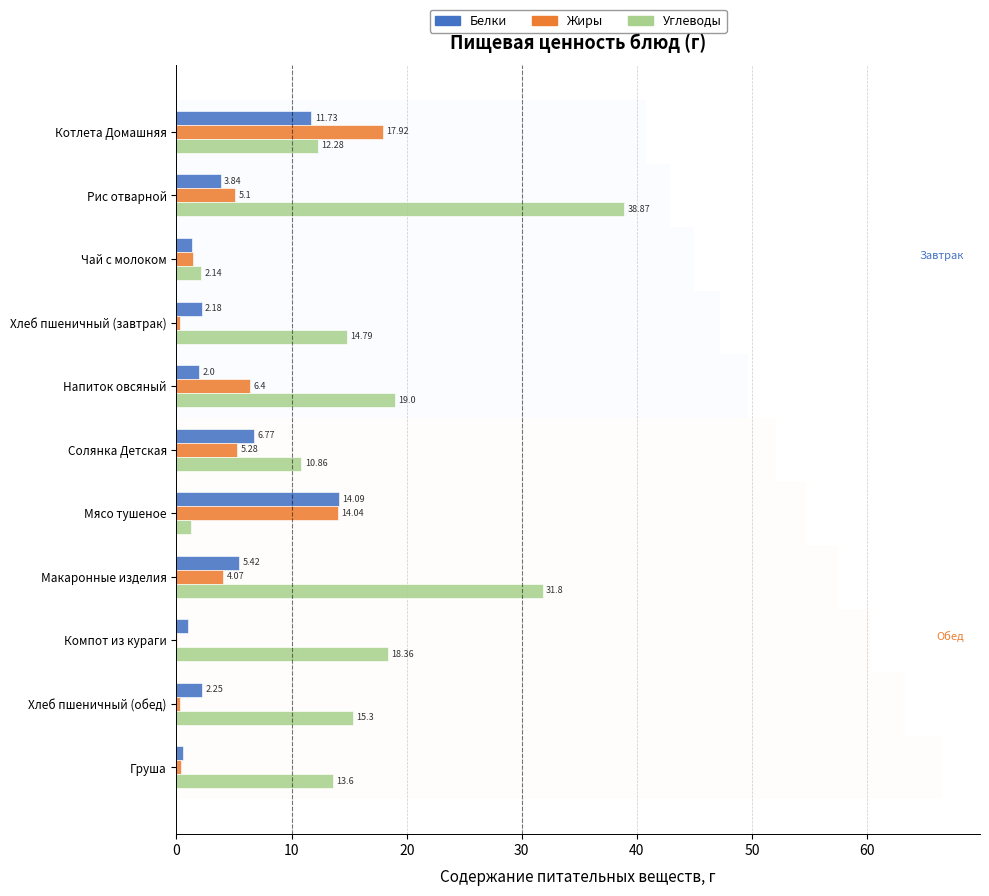

What is the difference between the maximum and minimum values in the Углеводы series?

37.6